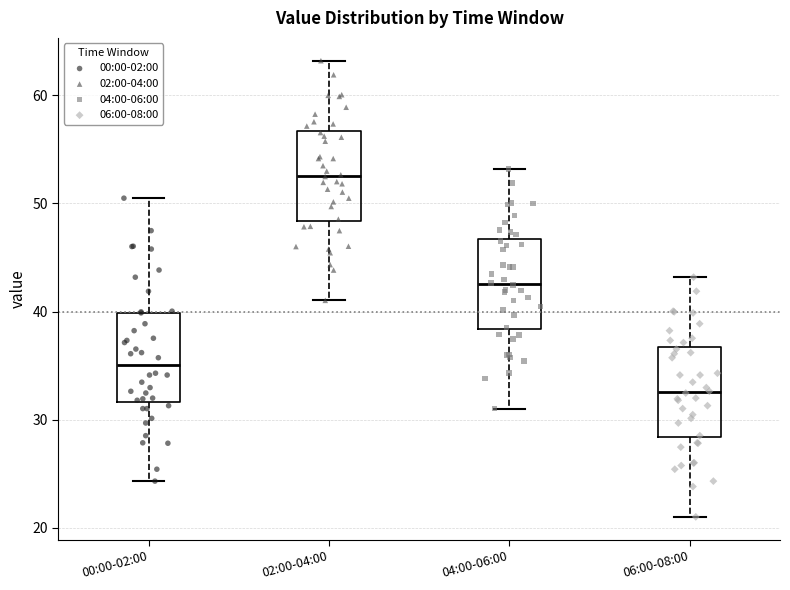

Reading left to right, read every box against the y-axis: the position of its median line, the range the box covers, and the ends of its whiskers. The values are not printed on the chart, so give them approximately, as read against the axis.

00:00-02:00: median 35, box 32 to 40, whiskers 24 to 50
02:00-04:00: median 53, box 48 to 57, whiskers 41 to 63
04:00-06:00: median 43, box 38 to 47, whiskers 31 to 53
06:00-08:00: median 33, box 28 to 37, whiskers 21 to 43